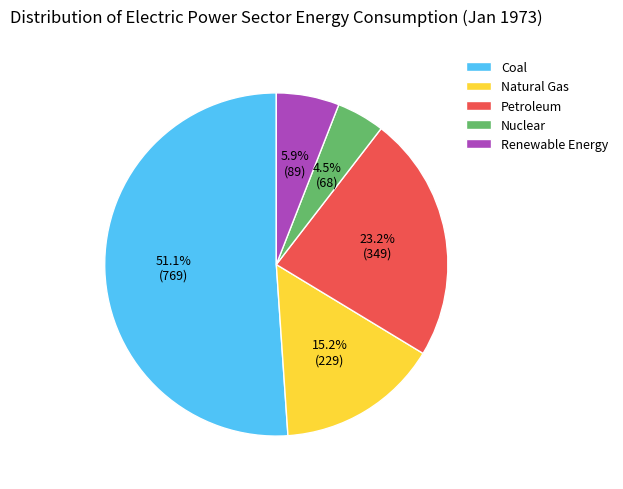

True or false: Nuclear accounts for 15% of the total.

False